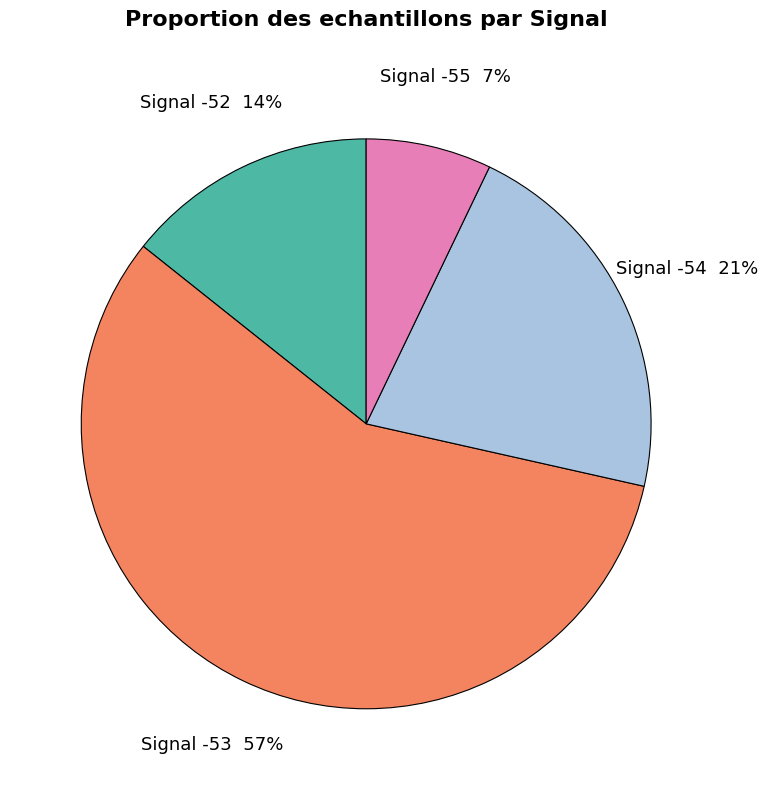

Is there any slice that represents more than half of the pie?

Yes